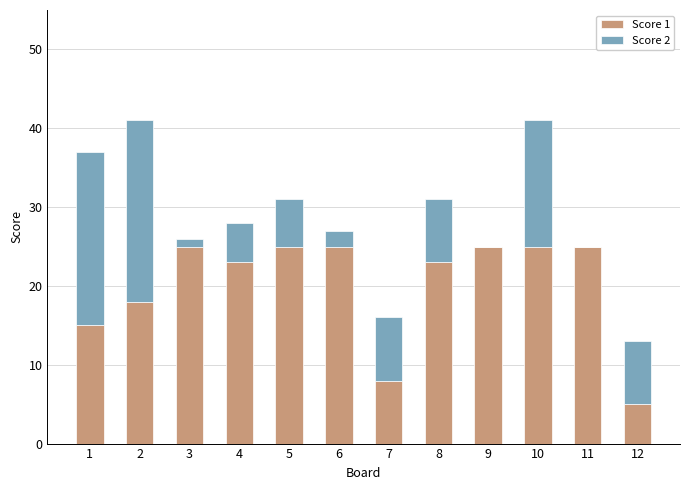

True or false: Score 1 has a value of 7 at 6.

False